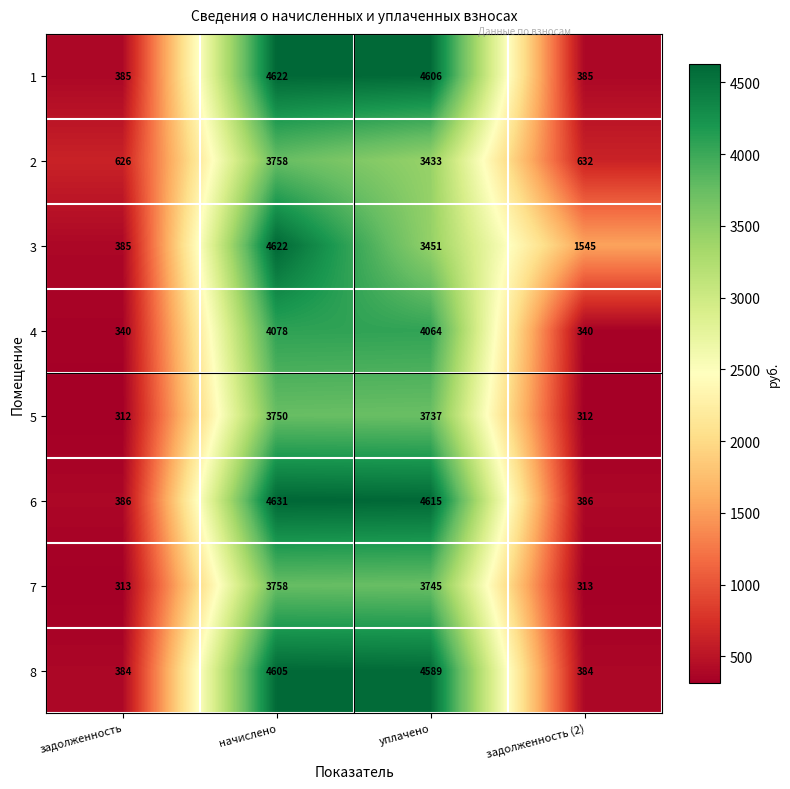

What is the lowest value of the 8 series?

384